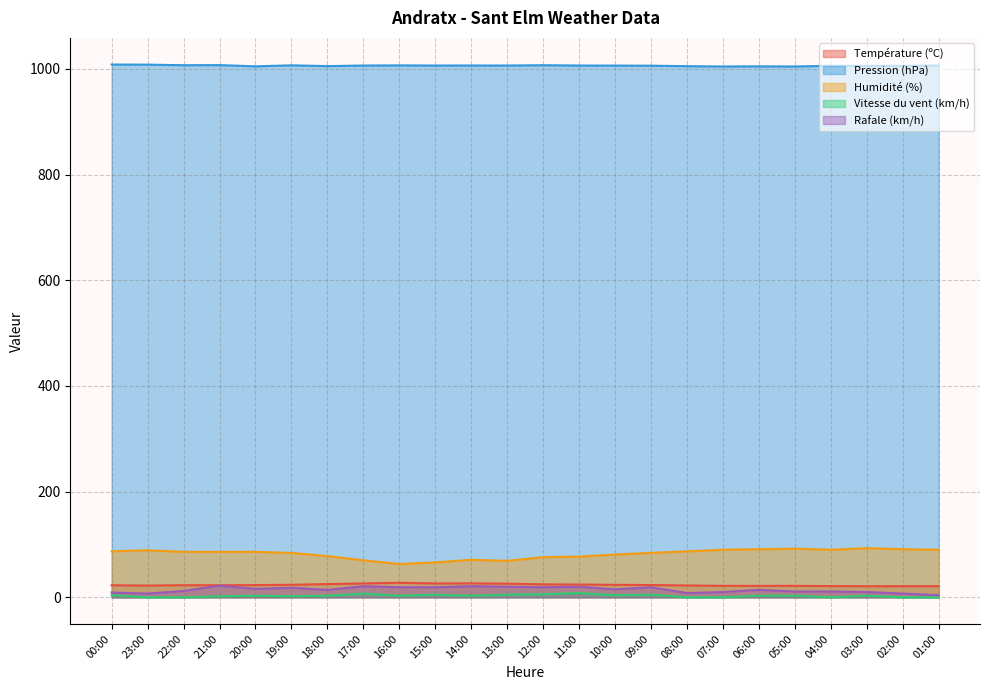

At which category is the sum across all series the highest?

21:00